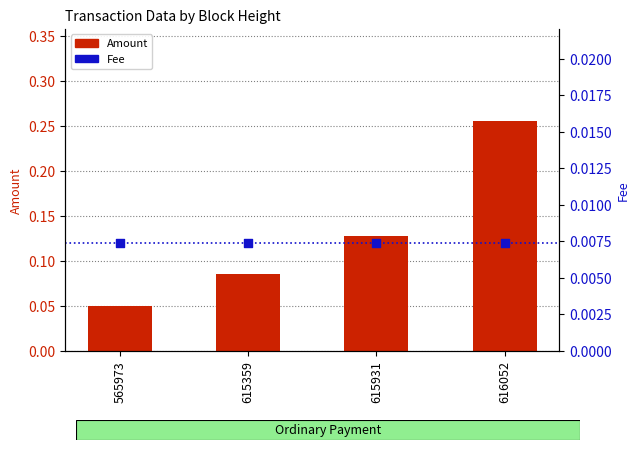

What is the total value across all series at 565973?

0.1